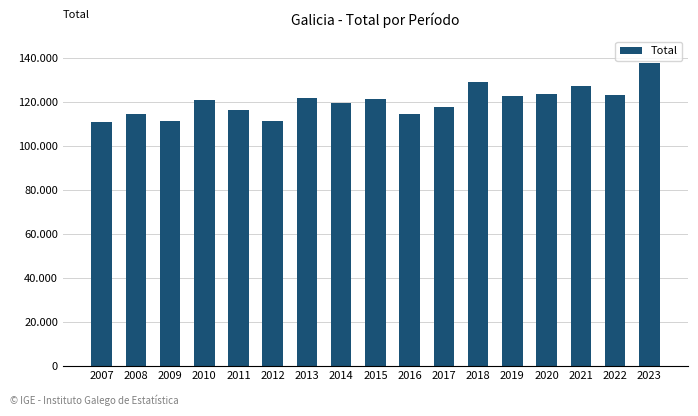

Count the number of values greater than 121246.

8